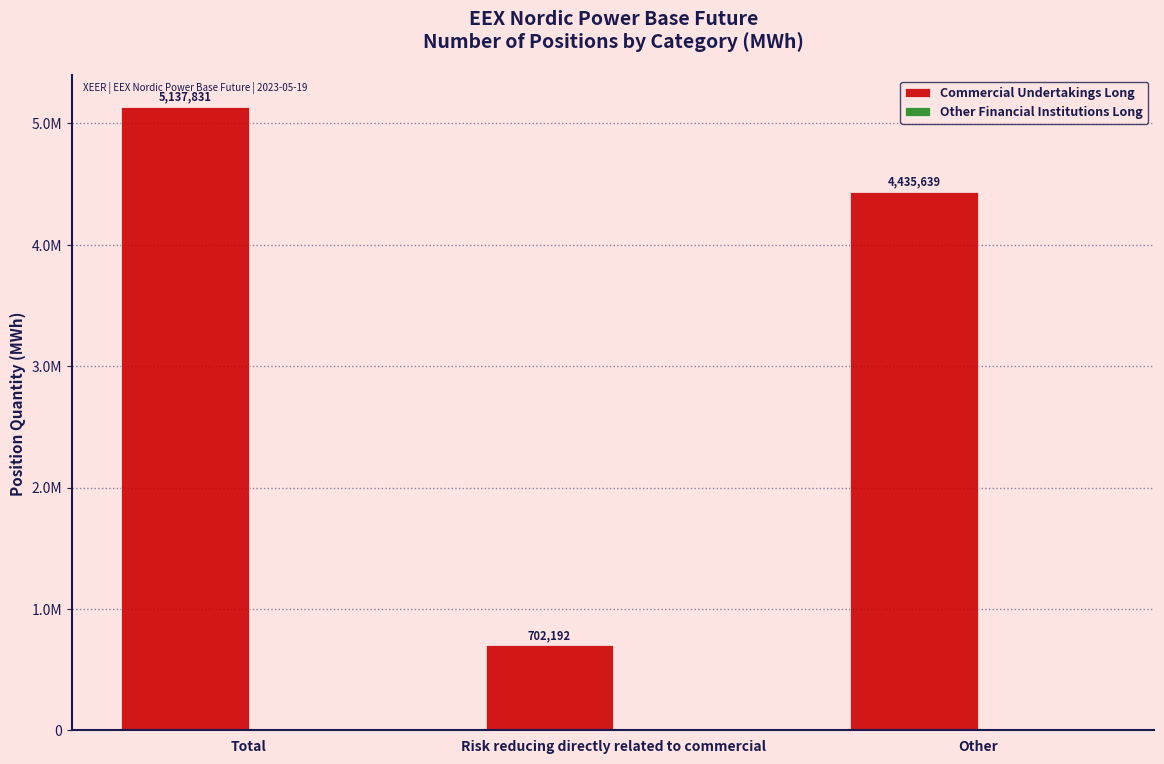

Does the chart contain any negative values?

No